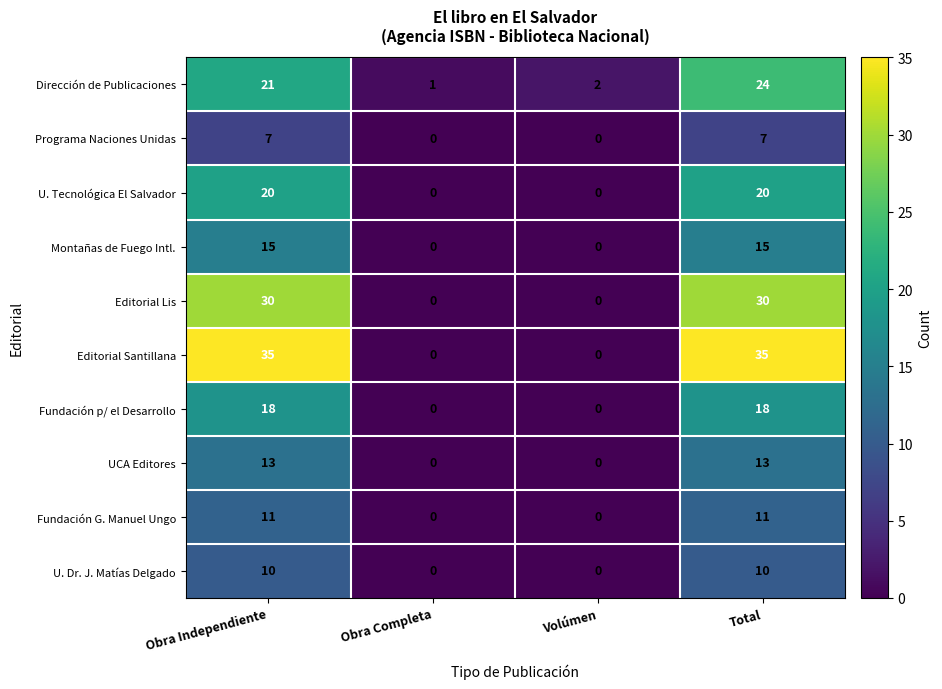

What is the difference between the maximum and minimum values in the U. Tecnológica El Salvador series?

20